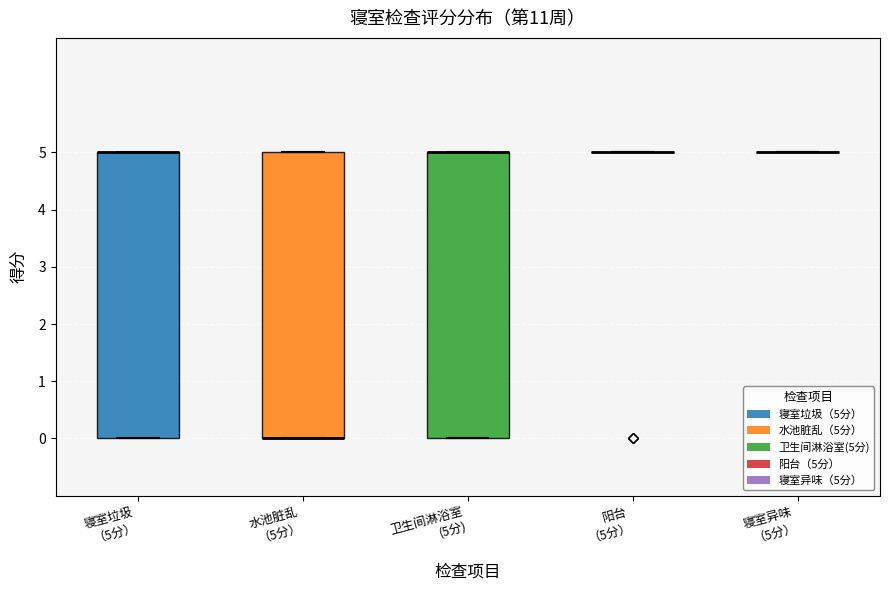

Reading left to right, read every box against the y-axis: the position of its median line, the range the box covers, and the ends of its whiskers. The values are not printed on the chart, so give them approximately, as read against the axis.

寝室垃圾 （5分）: median 5 (drawn on the box's upper edge), box 0 to 5, whiskers 0 to 5
水池脏乱 （5分）: median 0 (drawn on the box's lower edge), box 0 to 5, whiskers 0 to 5
卫生间淋浴室 (5分): median 5 (drawn on the box's upper edge), box 0 to 5, whiskers 0 to 5
阳台 （5分）: box collapsed to a line at 5, whiskers 5 to 5
寝室异味 （5分）: box collapsed to a line at 5, whiskers 5 to 5